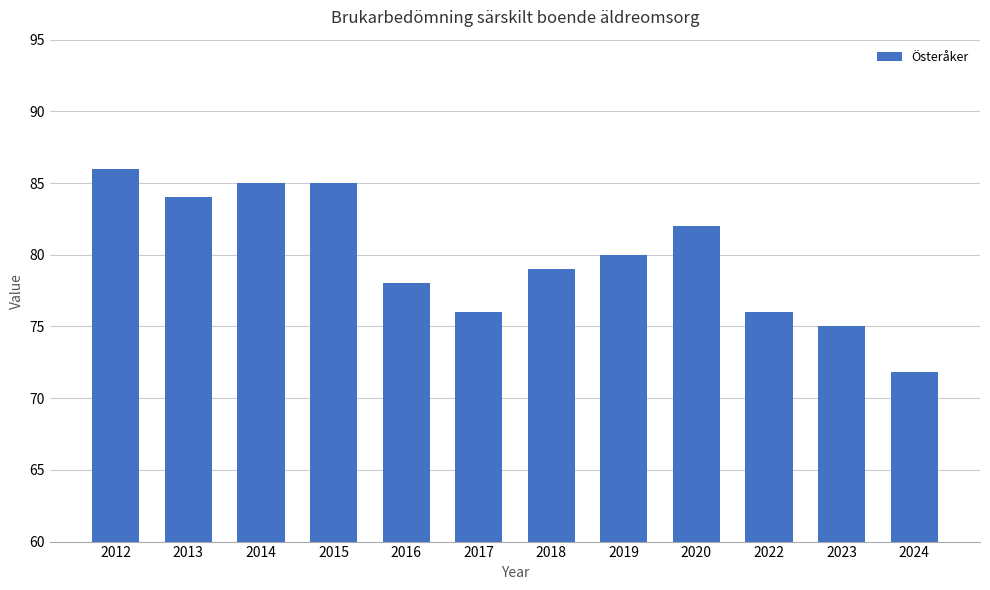

Is it true that the value at 2012 is 152.4?

False